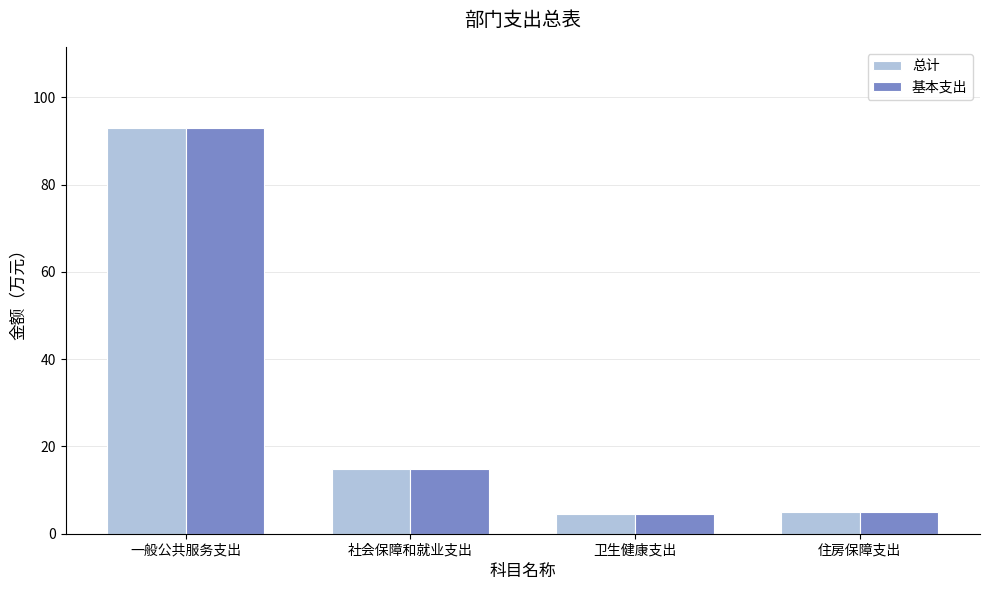

What is the sum of the 总计 values at 一般公共服务支出 and 住房保障支出?

98.0